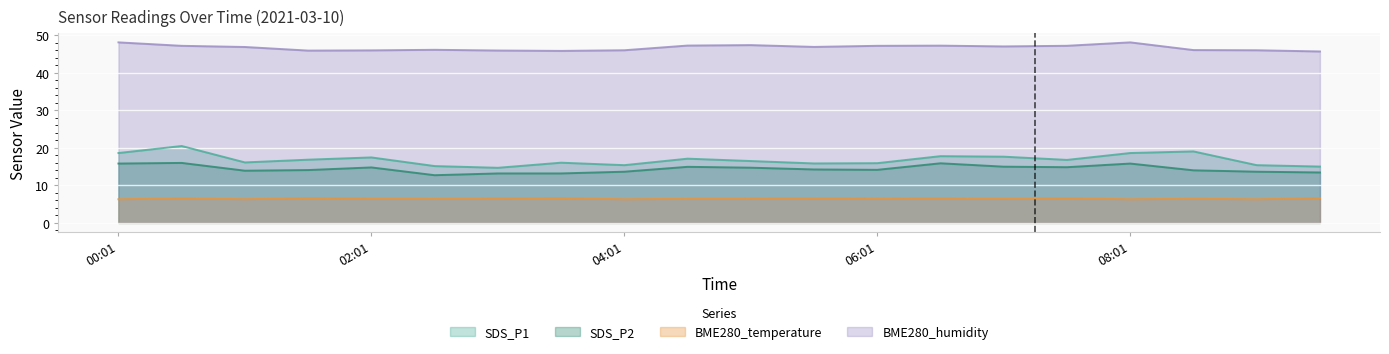

What is the label of the 3rd point from the left?

01:01